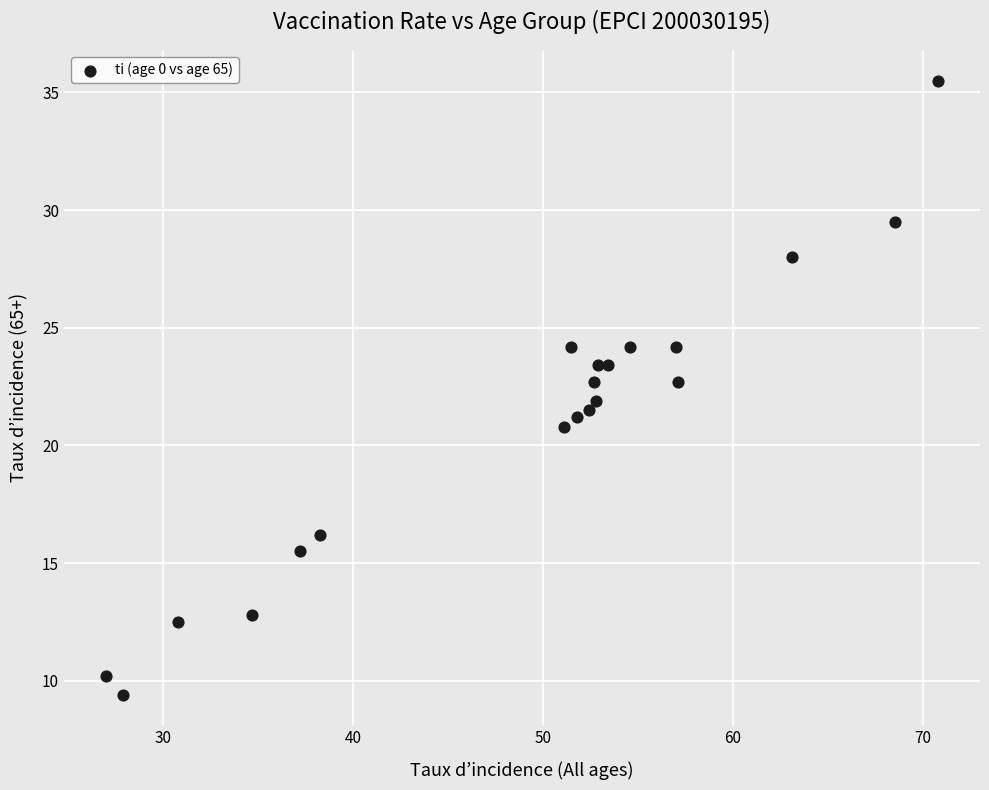

What is the range of Y values (max minus min)?

26.1